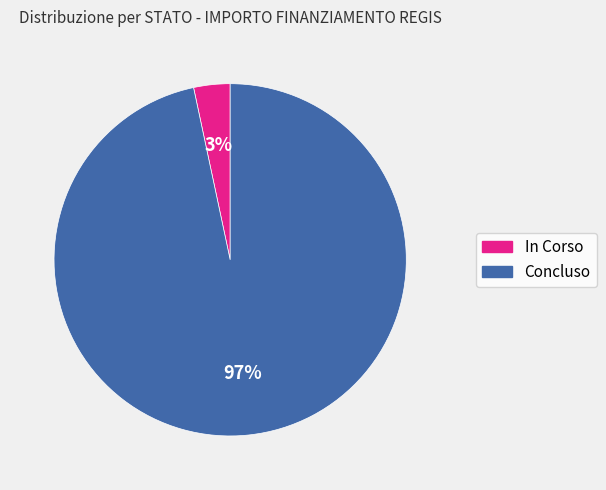

How many segments does this pie chart have?

2